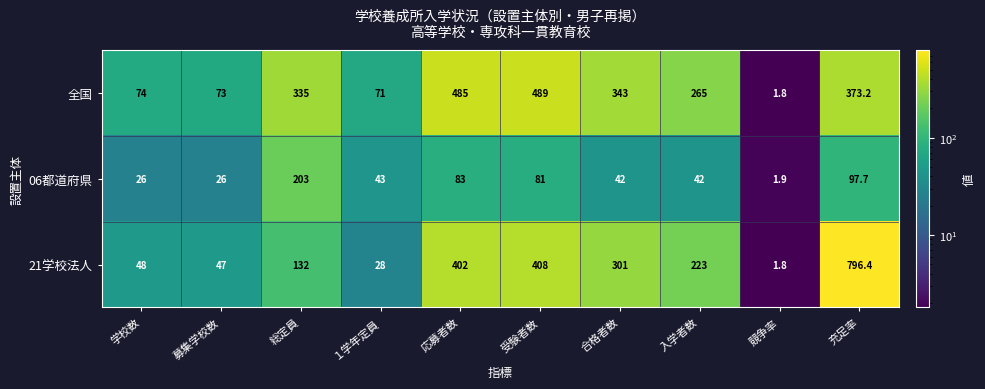

The 06都道府県 series shows 43.0 at １学年定員. True or false?

True